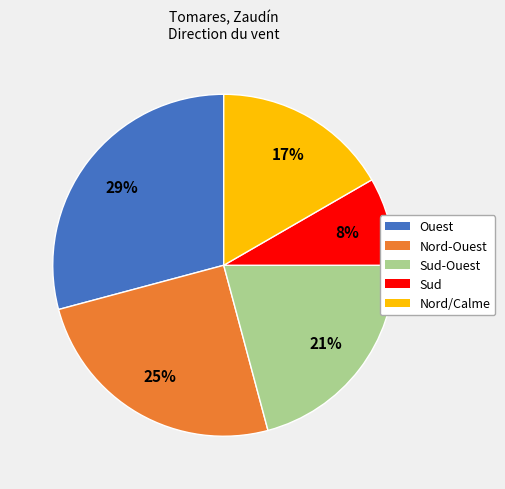

Is there any slice that represents more than half of the pie?

No